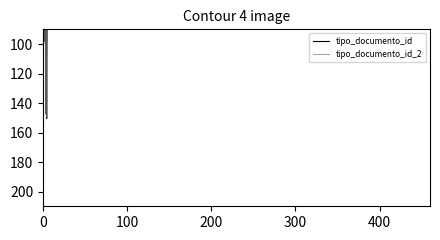

Reading left to right, transcribe all the data shown in this chart.

35	38	36	39	123	37